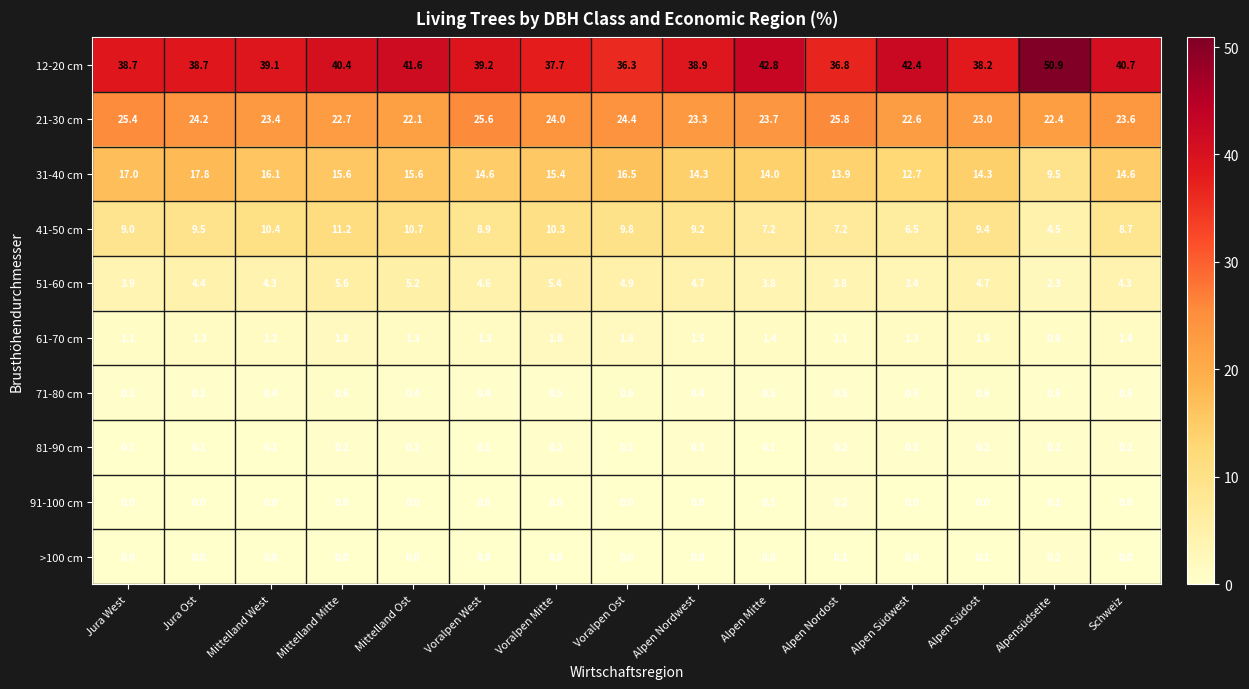

What is the difference between the 51-60 cm values at Alpen Südost and Jura Ost?

0.3